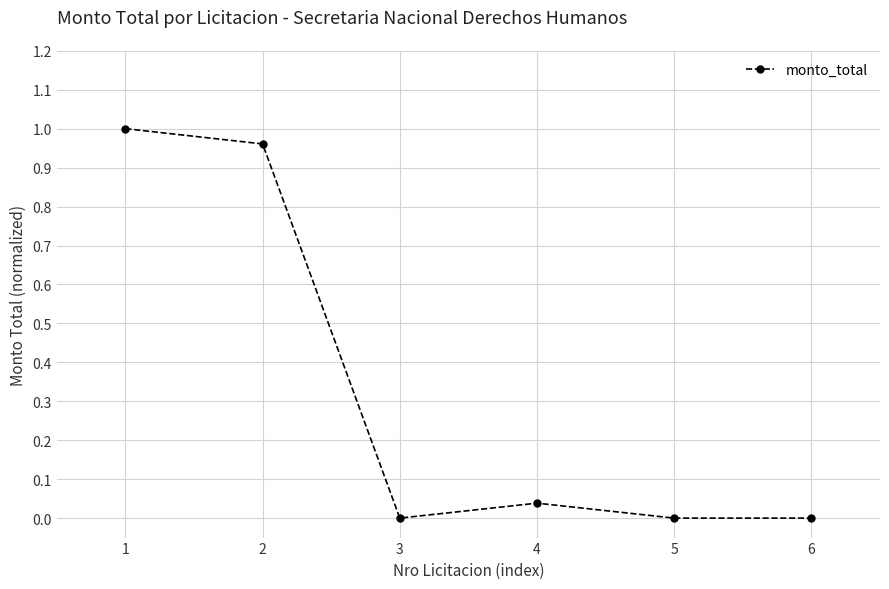

Is this an area chart (filled region under the line)?

No